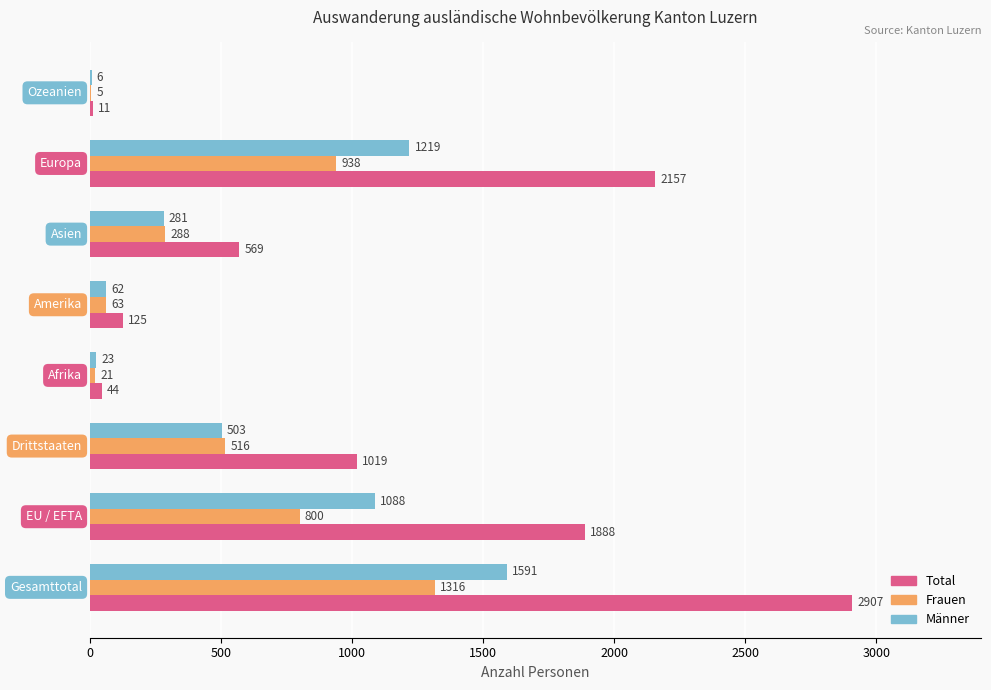

Count the number of data series in this chart.

3